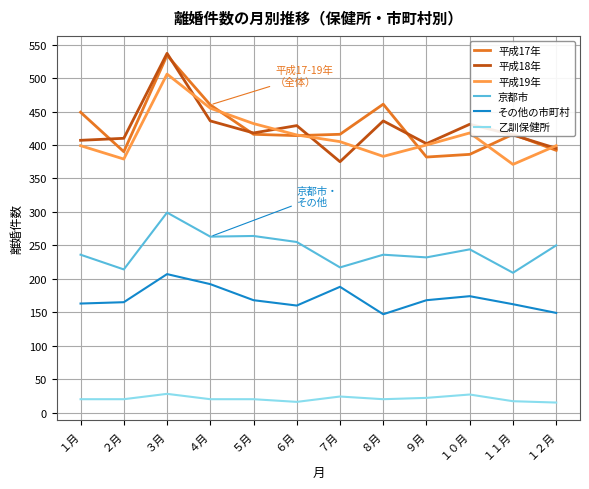

True or false: 平成17年 has more than 1 points higher than both neighbors.

True